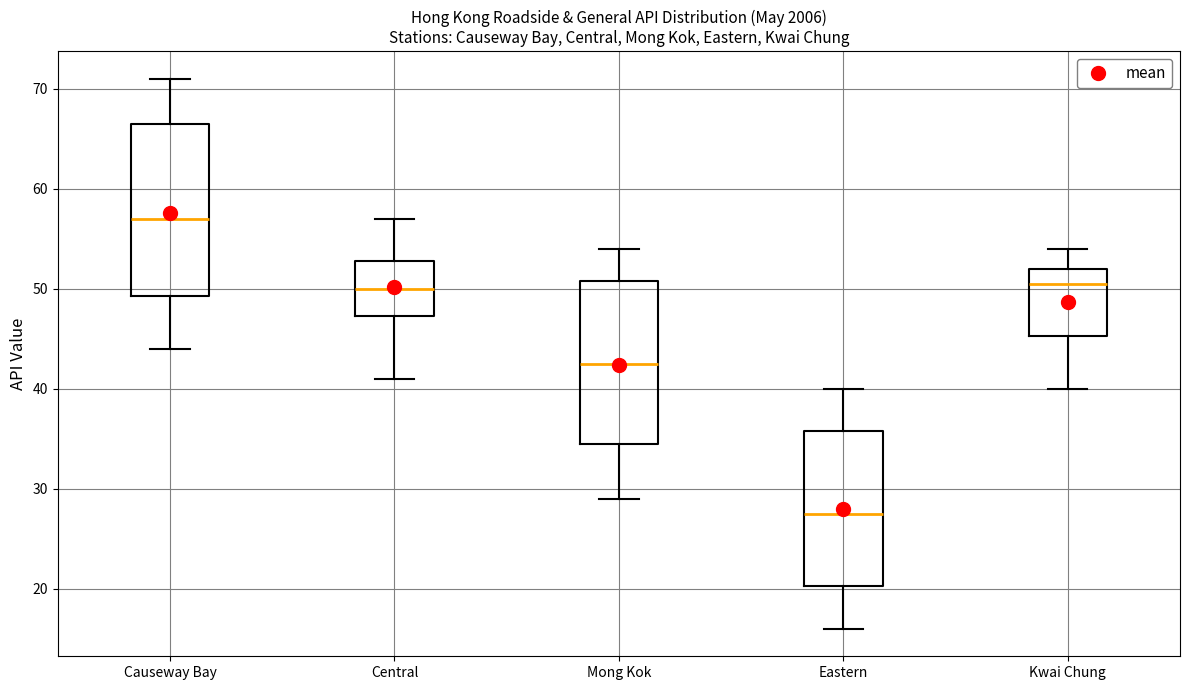

Where does the lower whisker of the box for Eastern end on the y-axis? The values are not printed on the chart, so give them approximately, as read against the axis.

16